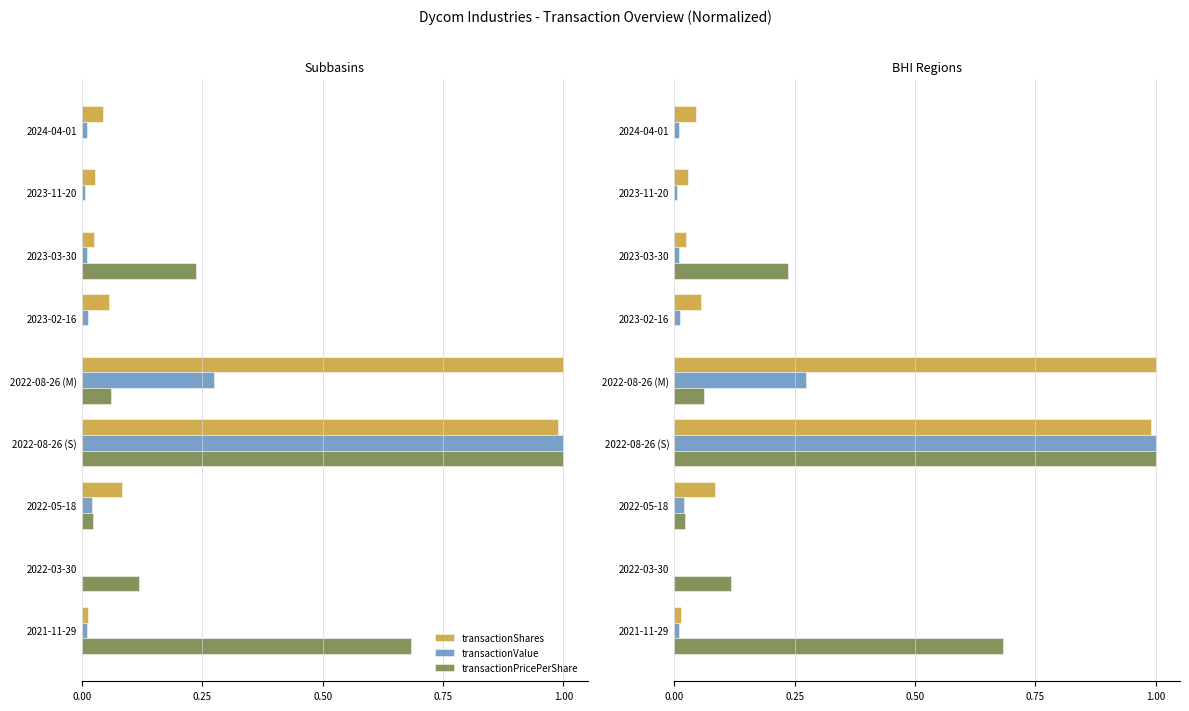

Between 2024-04-01 and 2021-11-29, which series saw the biggest shift?

transactionPricePerShare